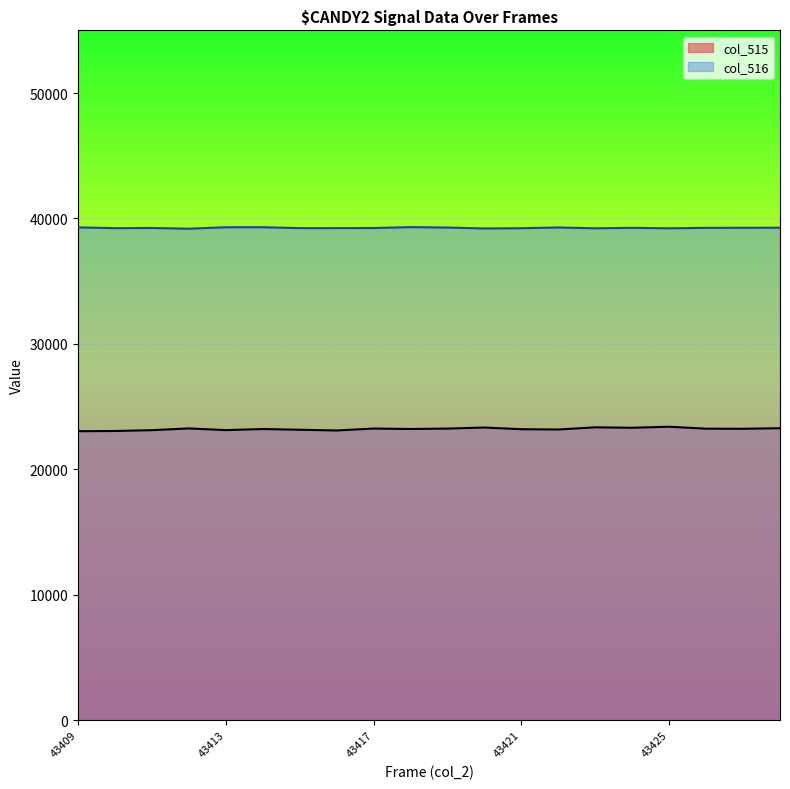

Rank the categories by col_515 value from lowest to highest.

43409, 43410, 43416, 43411, 43413, 43415, 43422, 43421, 43414, 43418, 43427, 43426, 43419, 43417, 43412, 43428, 43424, 43420, 43423, 43425